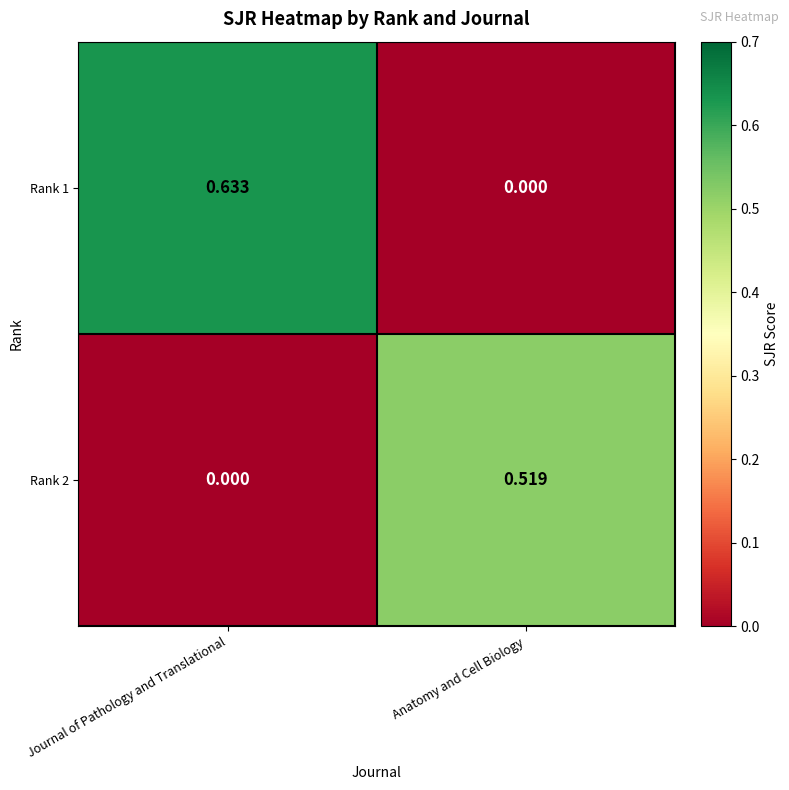

At which label is Rank 1 closest to 0?

Anatomy and Cell Biology